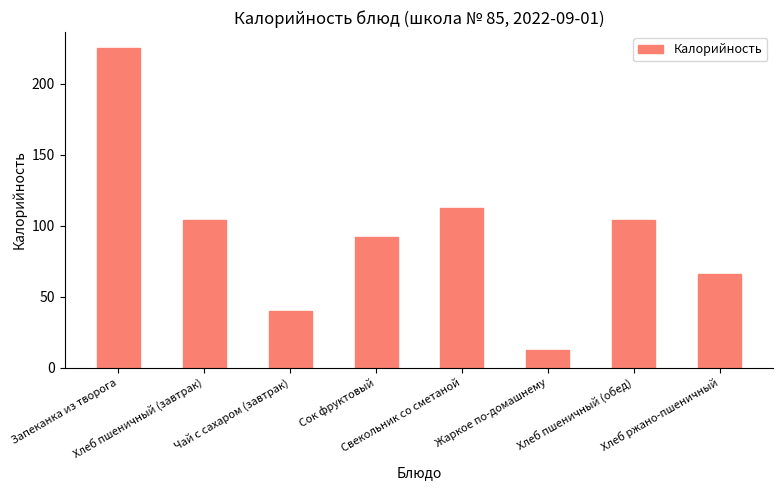

What is the change in value from Хлеб пшеничный (завтрак) to Хлеб ржано-пшеничный?

-38.0